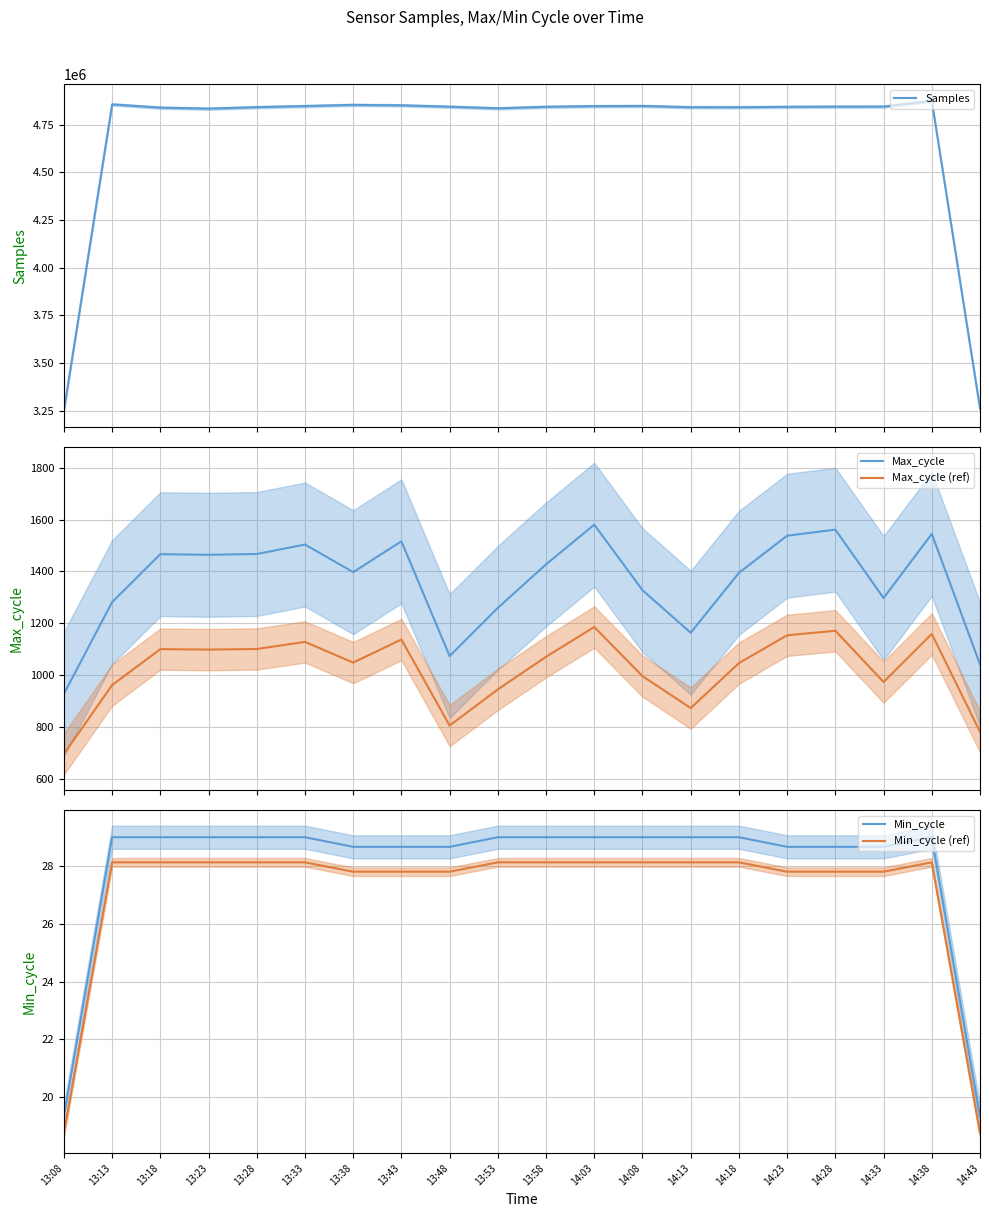

How many data points does each series have?

20